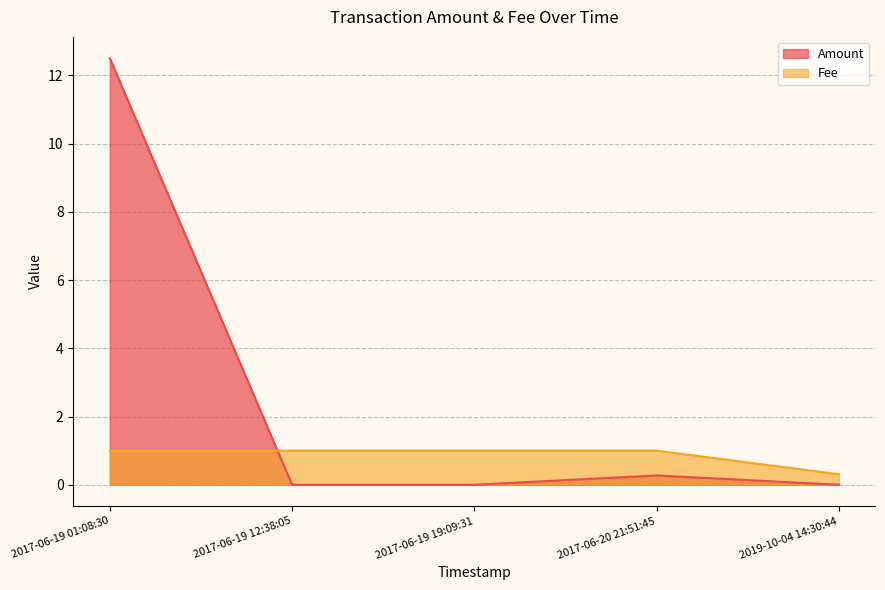

How many values in the Fee series are below 1?

1